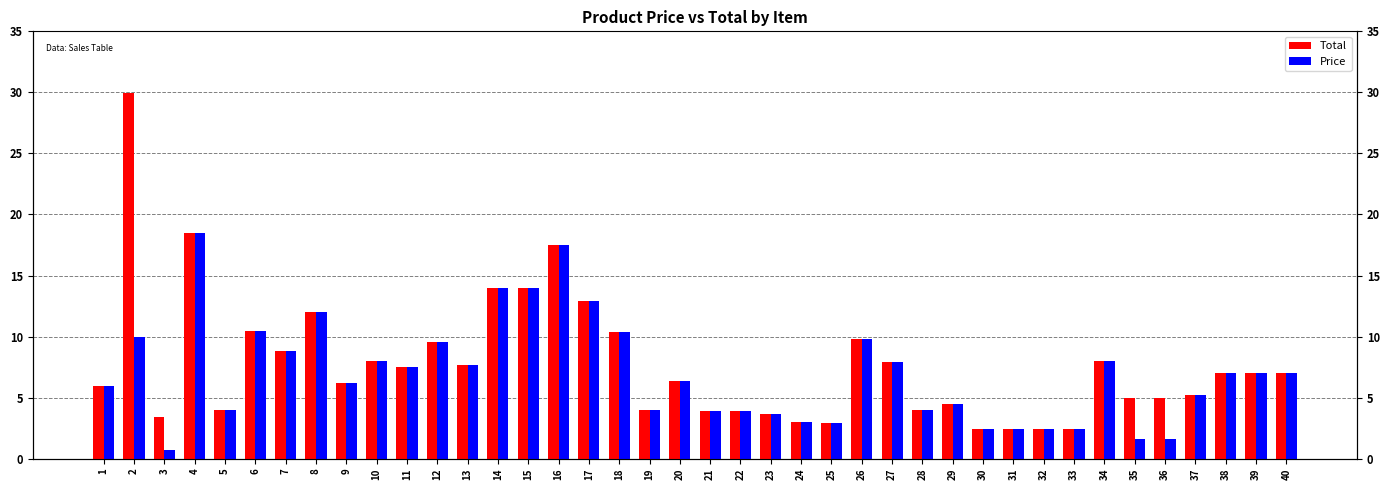

Which label corresponds to the smallest value in the chart?

3